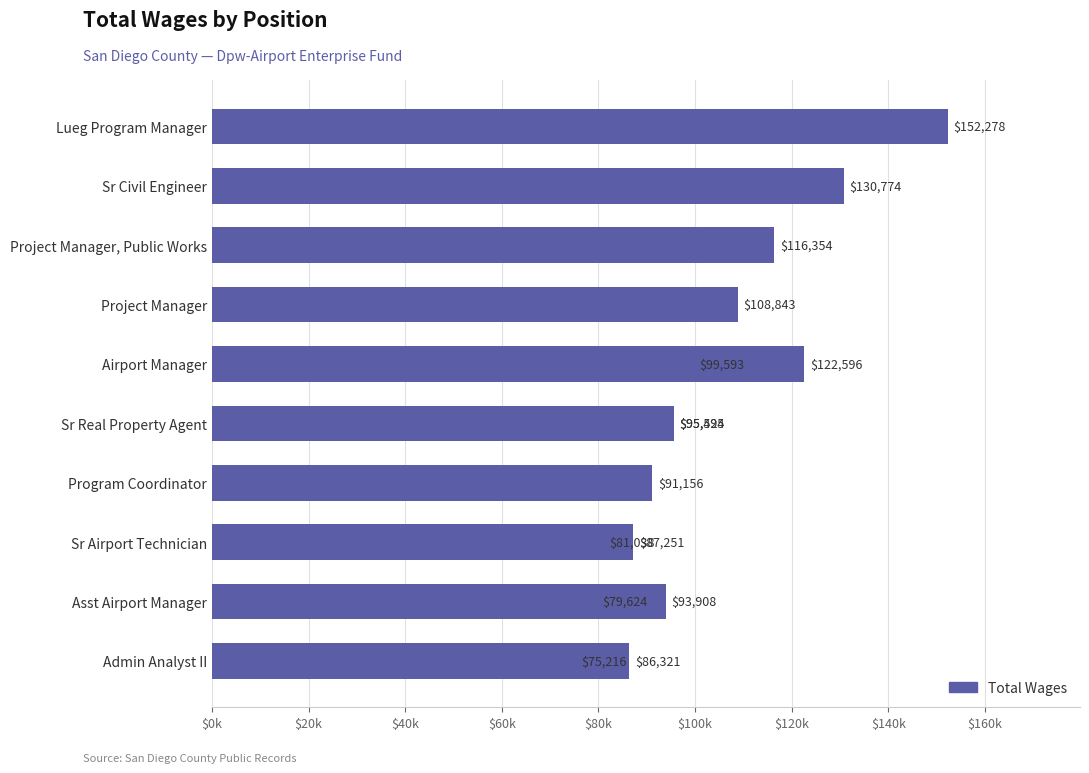

What is the greatest value displayed?

152278